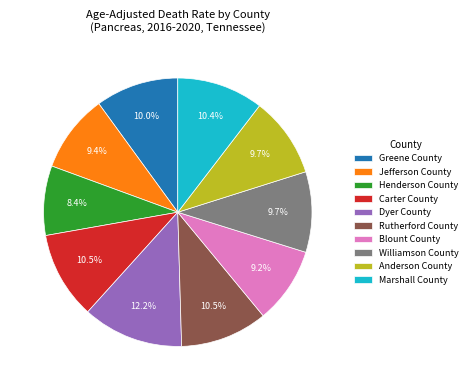

Which category has the smallest portion of the pie?

Henderson County